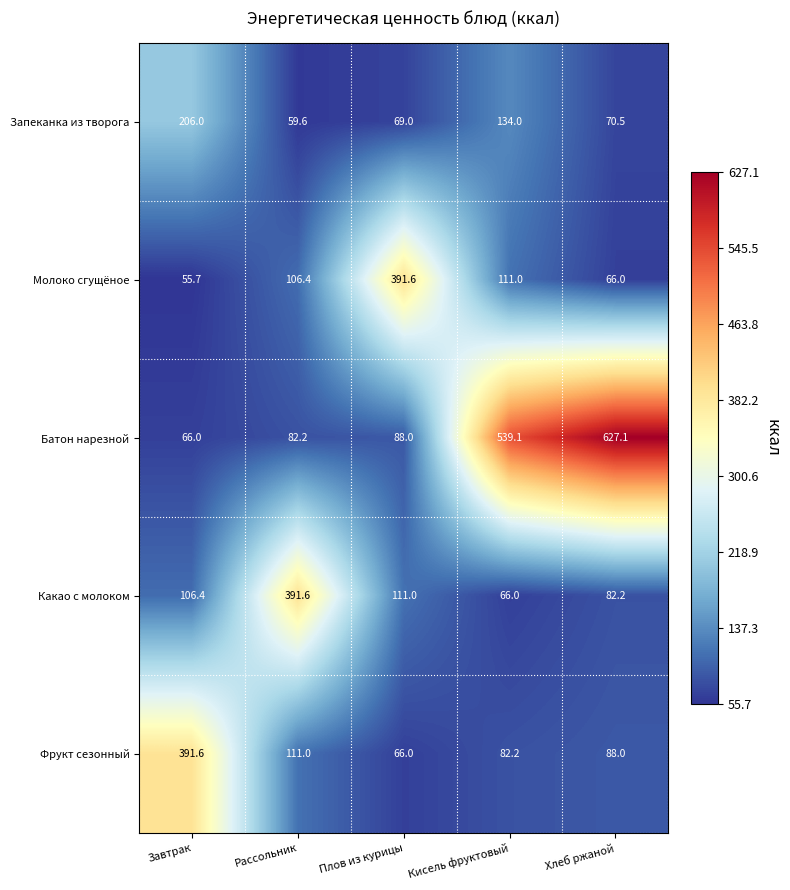

Reading right to left, list all the values displayed in this chart.

Запеканка из творога: 70.5	134.0	69.0	59.6	206.0
Молоко сгущёное: 66.0	111.0	391.6	106.4	55.7
Батон нарезной: 627.1	539.1	88.0	82.2	66.0
Какао с молоком: 82.2	66.0	111.0	391.6	106.4
Фрукт сезонный: 88.0	82.2	66.0	111.0	391.6